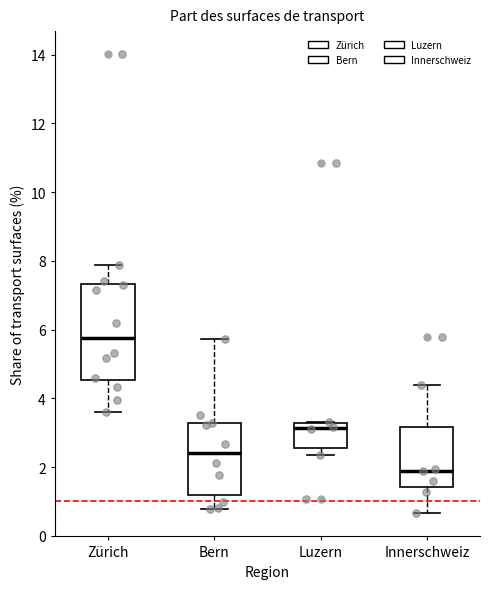

Where is the lower edge of the box for Luzern on the y-axis? The values are not printed on the chart, so give them approximately, as read against the axis.

2.6